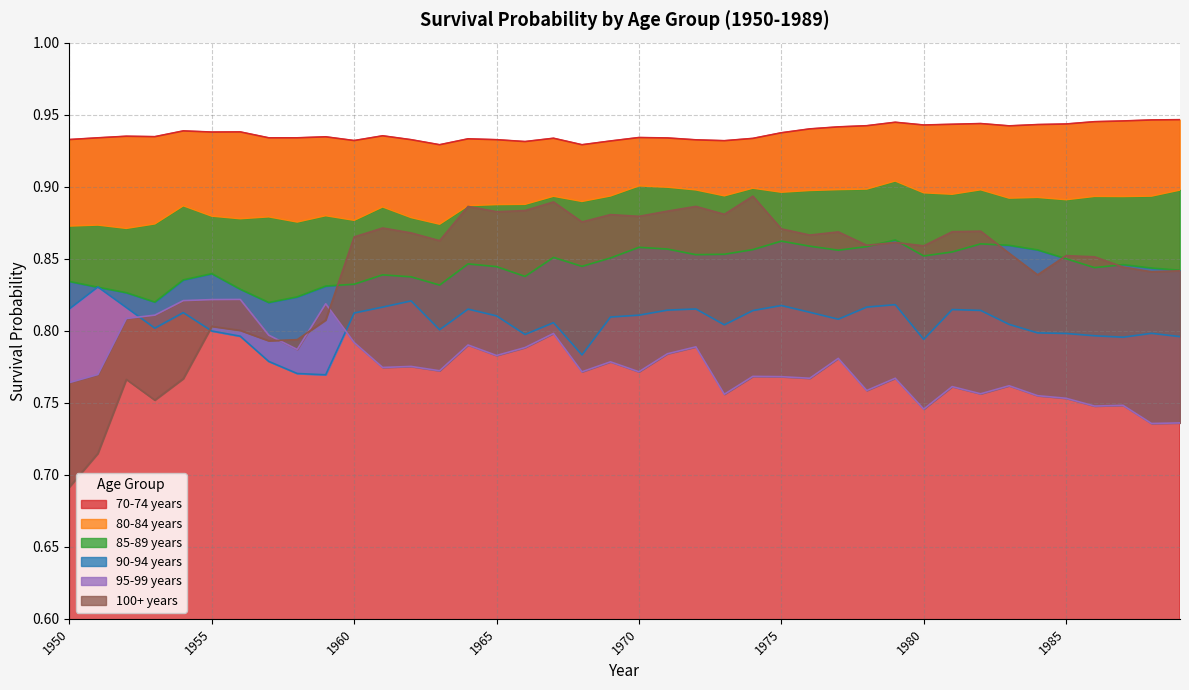

What is the smallest value displayed?

0.7